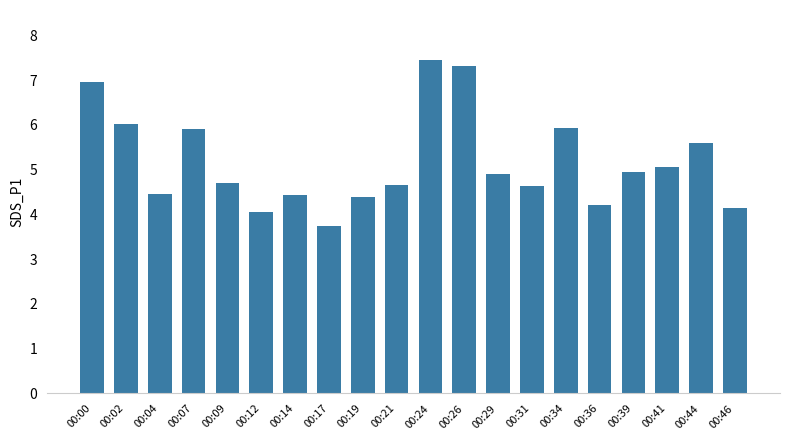

How many bars are there in total?

20